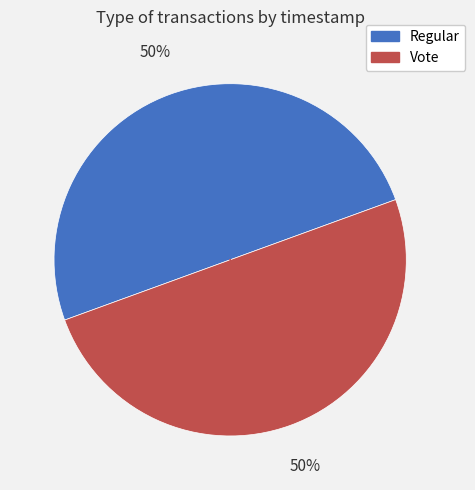

How many segments does this pie chart have?

2